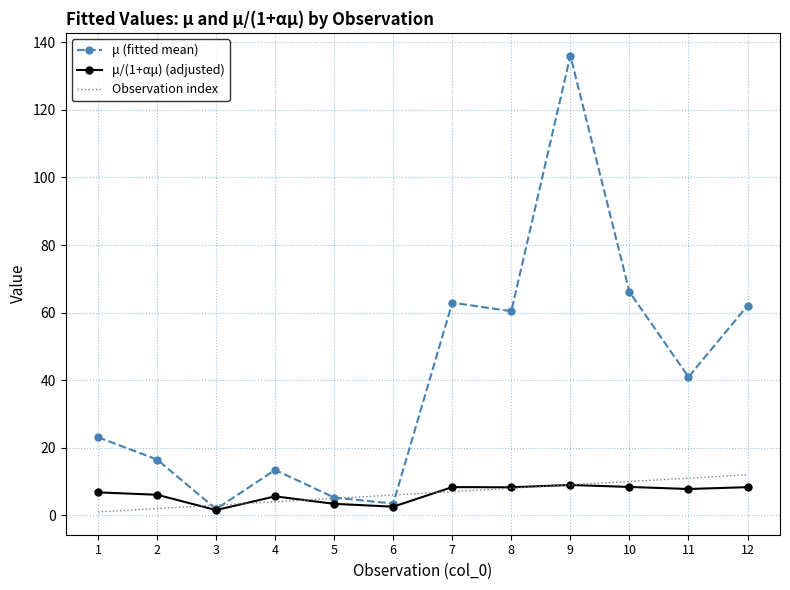

What is the maximum value shown in the chart?

136.1